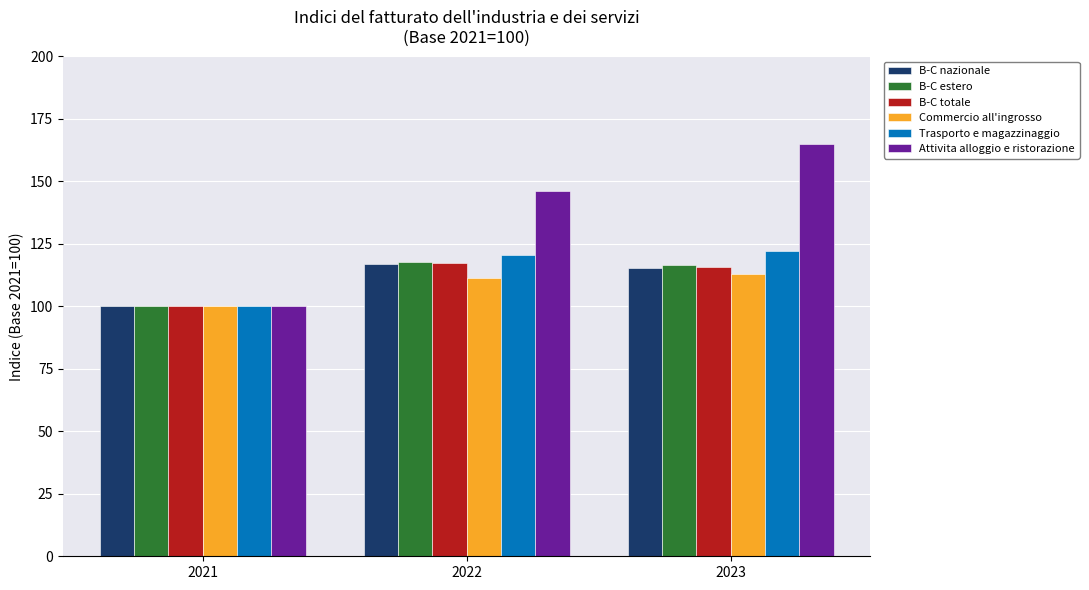

What are all the series names shown in the legend?

B-C nazionale, B-C estero, B-C totale, Commercio all'ingrosso, Trasporto e magazzinaggio, Attivita alloggio e ristorazione